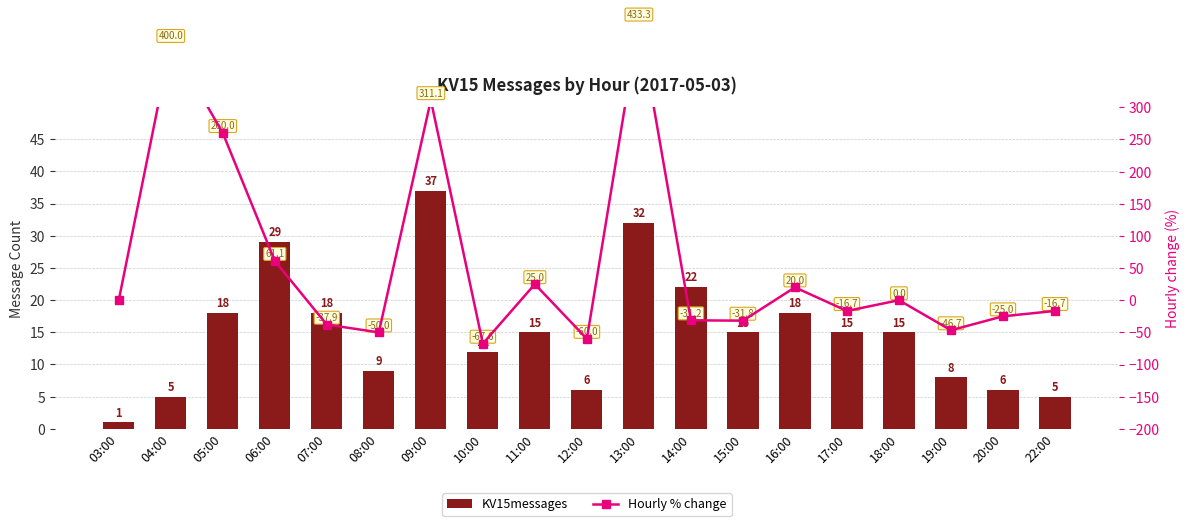

At 15:00, list the series in order from largest to smallest.

KV15messages, Hourly % change